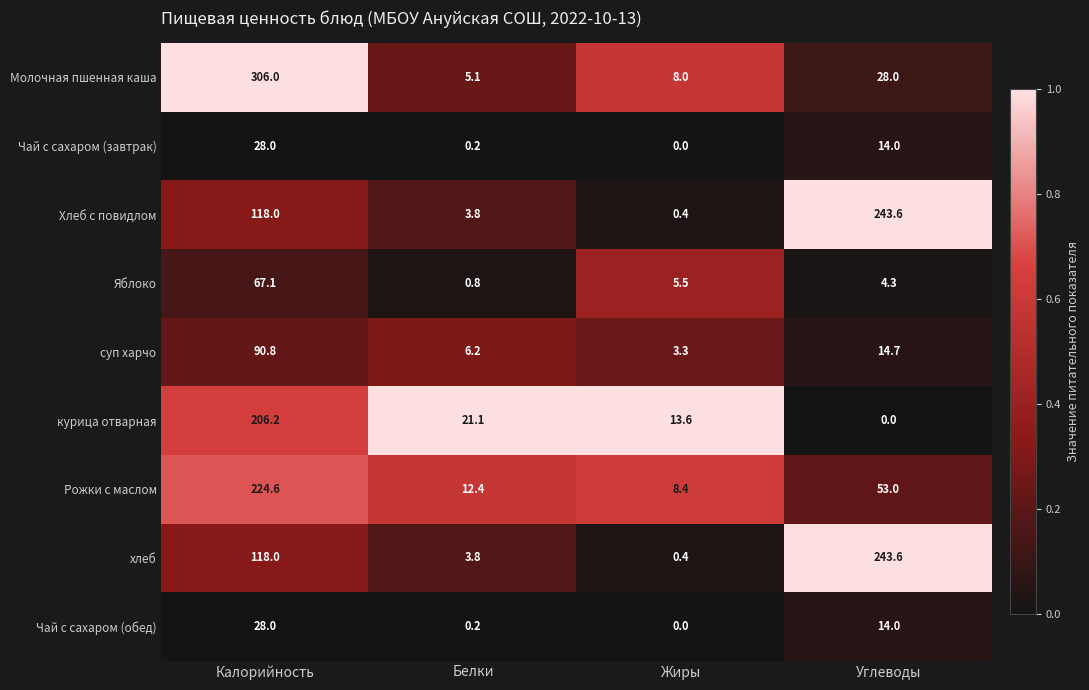

True or false: хлеб has a value of 95.9 at Углеводы.

False